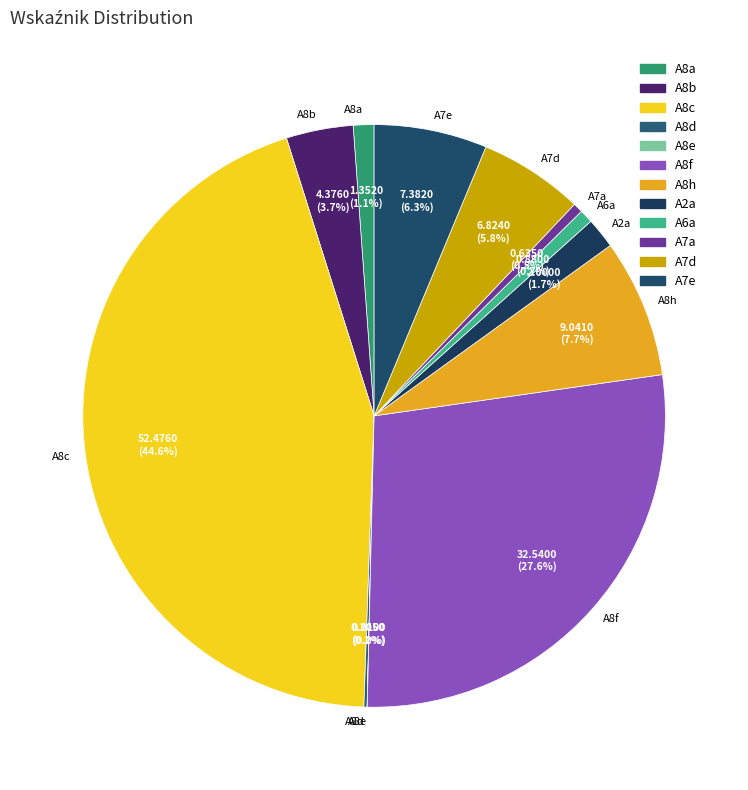

To the nearest percent, what portion does A7e represent?

6%